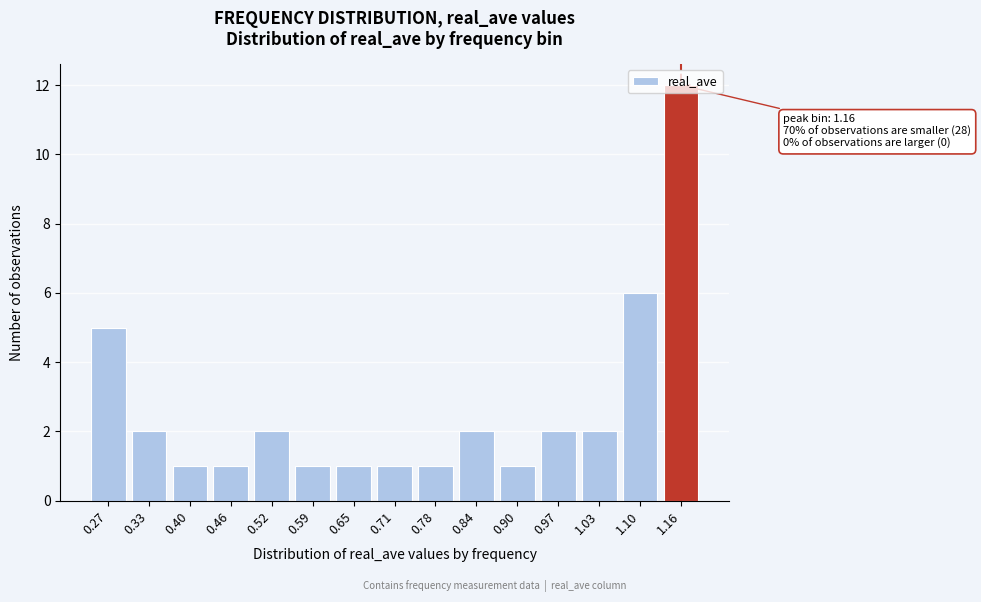

What is the ratio of the value at 0.59 to the value at 0.97?

0.5